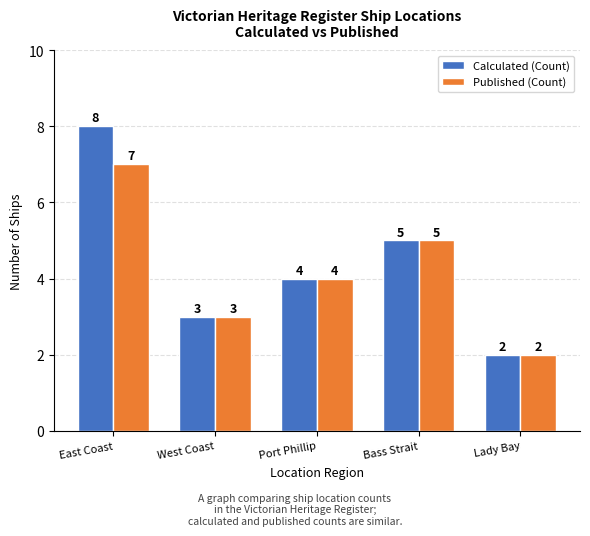

What is the label of the 4th bar from the right?

West Coast